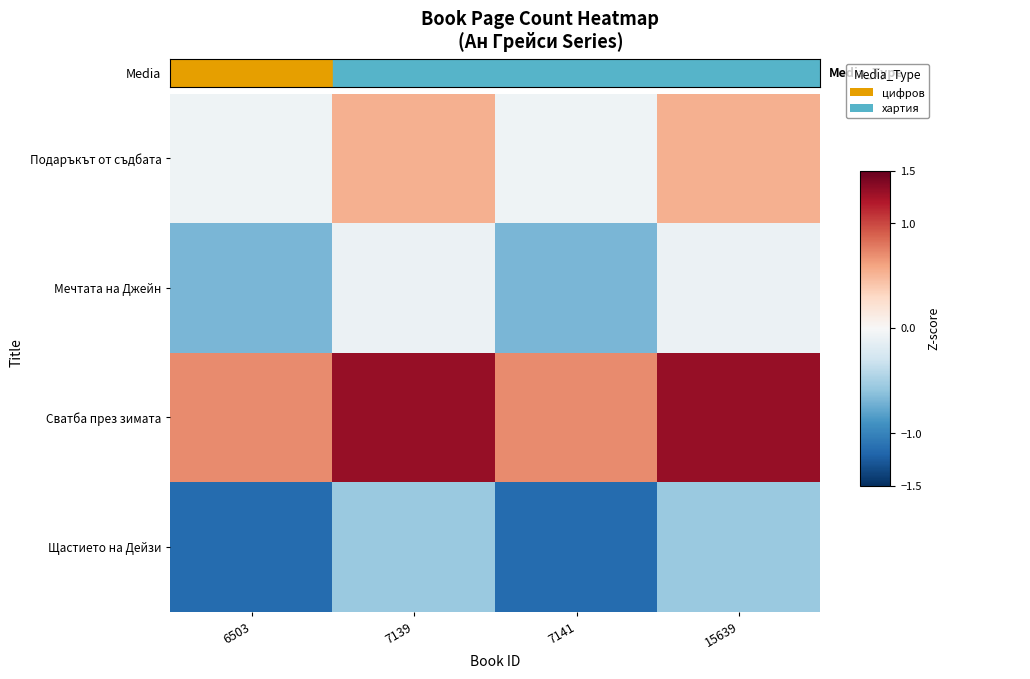

Rank the series at 15639 from lowest to highest value.

Щастието на Дейзи, Мечтата на Джейн, Подаръкът от съдбата, Сватба през зимата